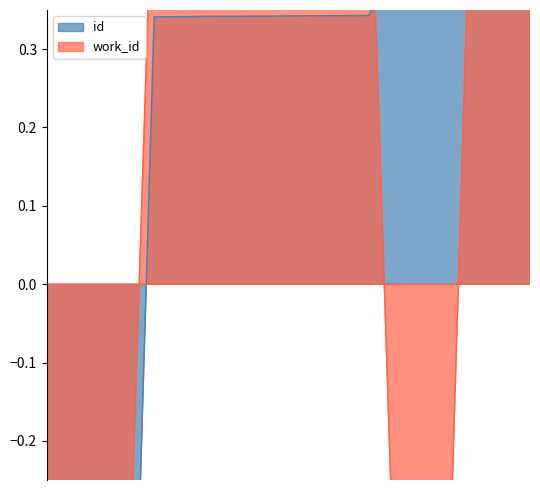

What is the difference between the id values at 4050 and 7459?

2.3